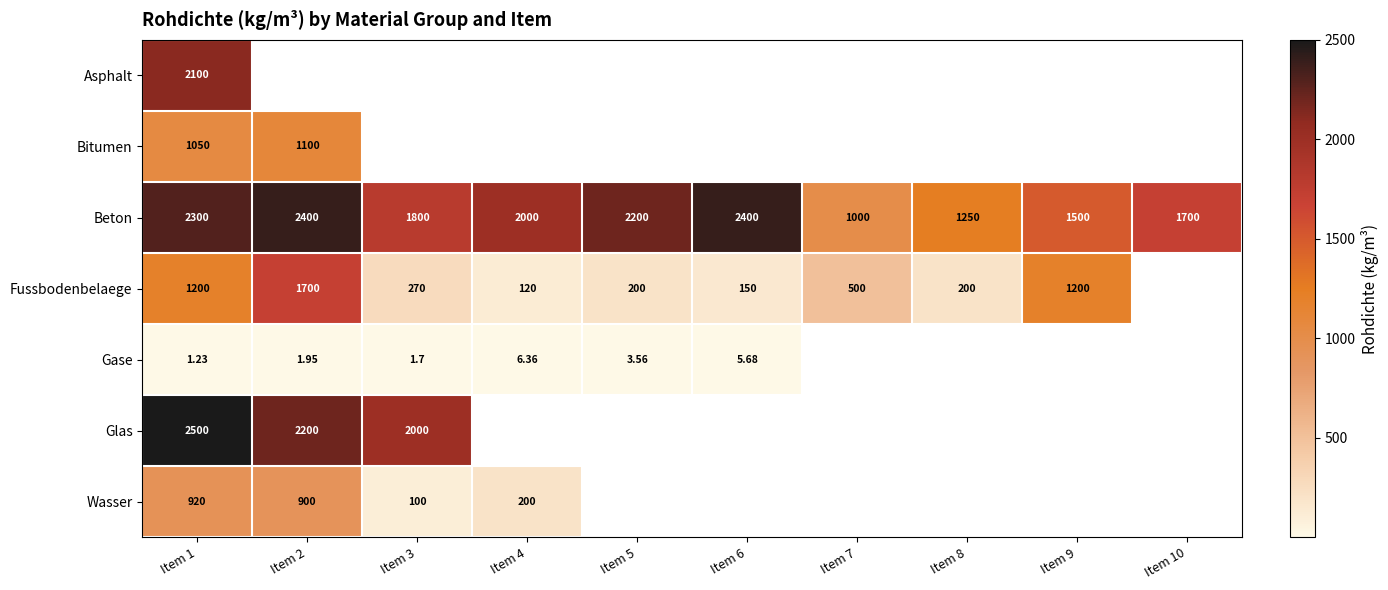

What is the sum of all Beton values?

18550.0